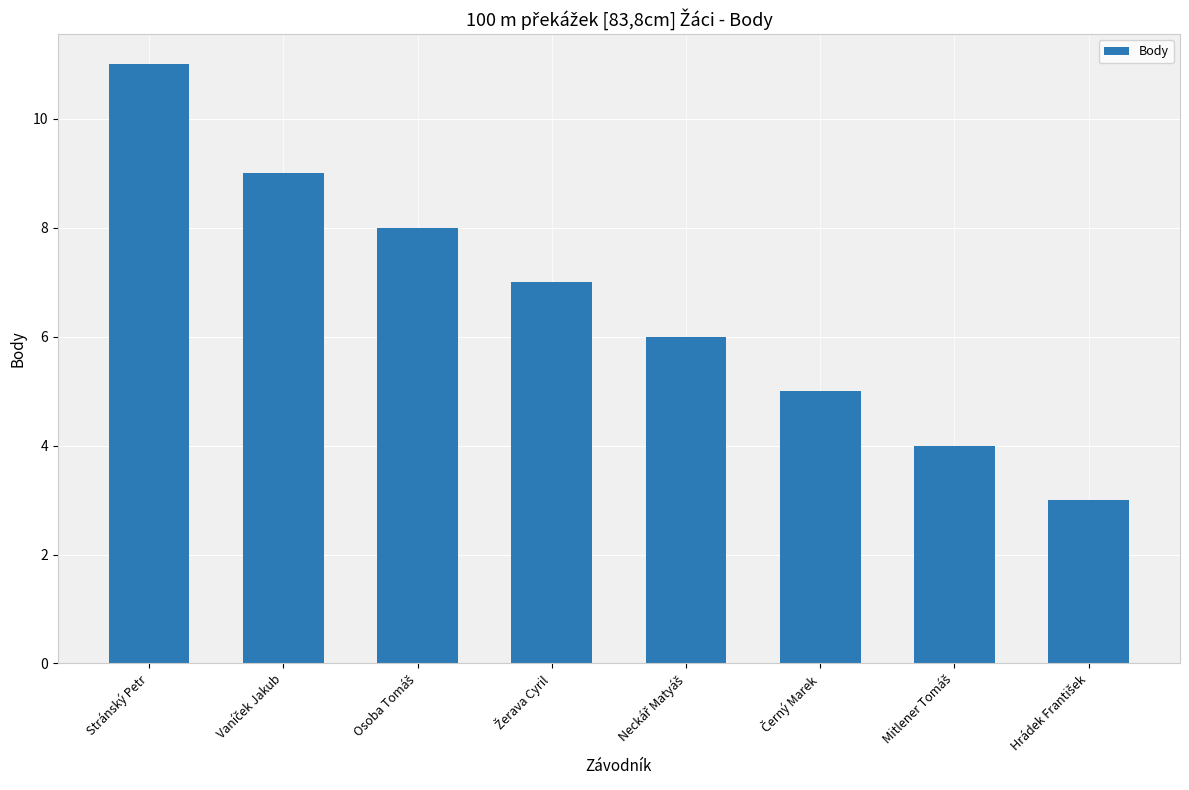

The value at Stránský Petr is 3. True or false?

False